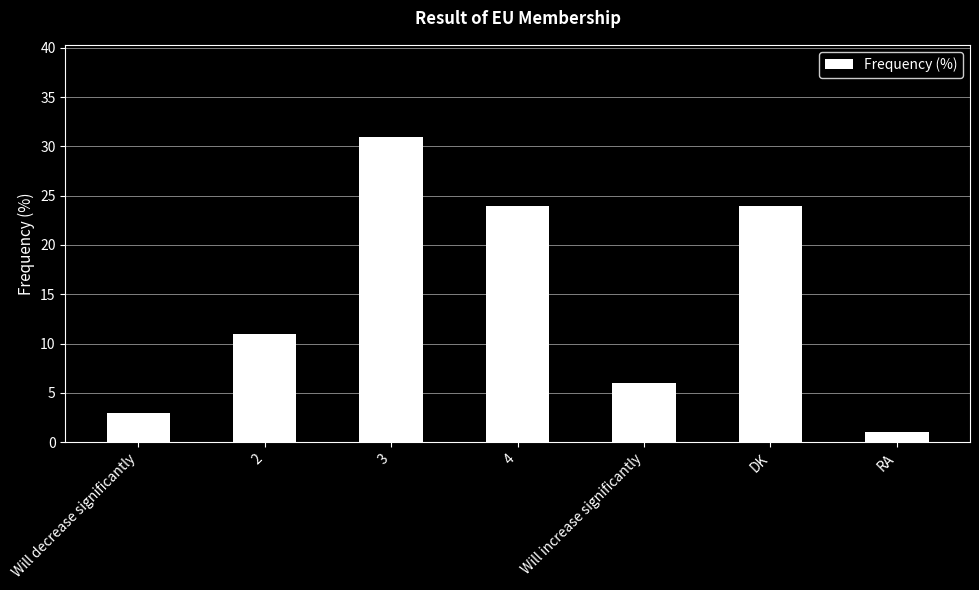

What is the difference between the values at RA and Will increase significantly?

5